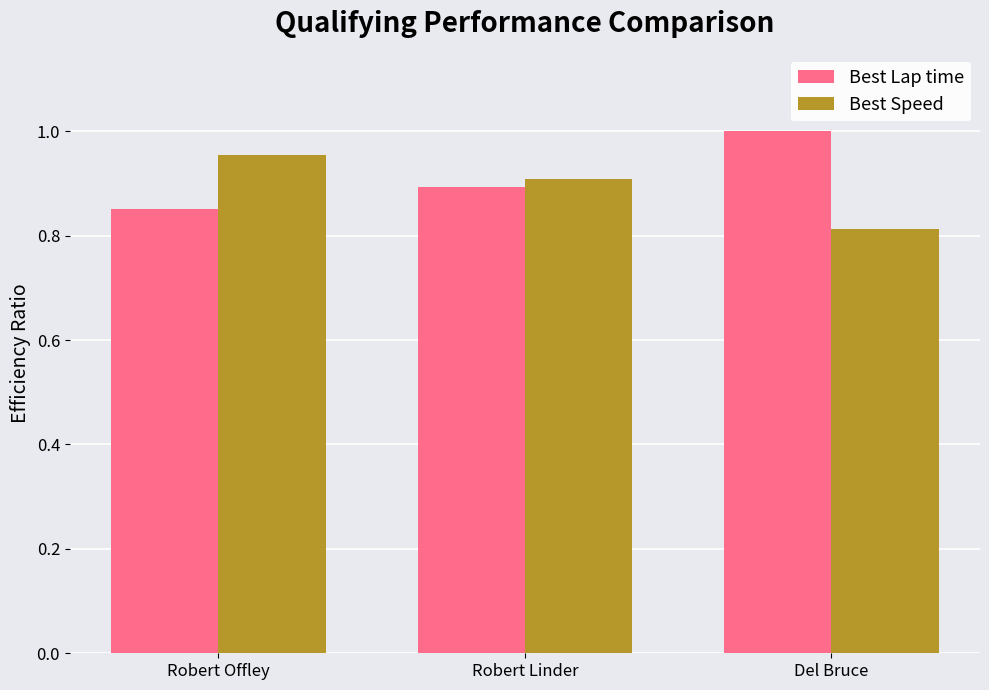

At which category does the chart reach its peak across all series?

Del Bruce